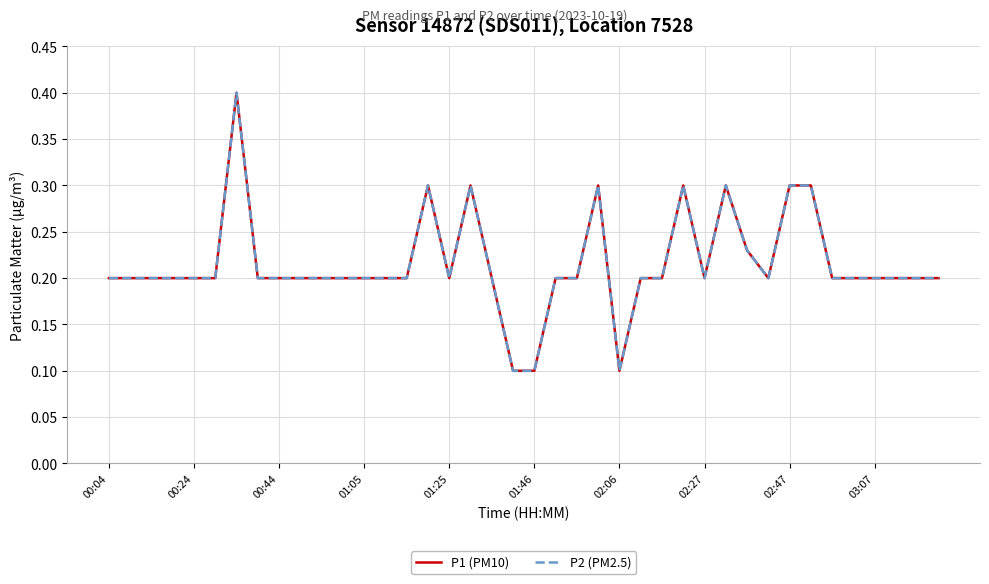

What is the highest value of the P1 (PM10) series?

0.4